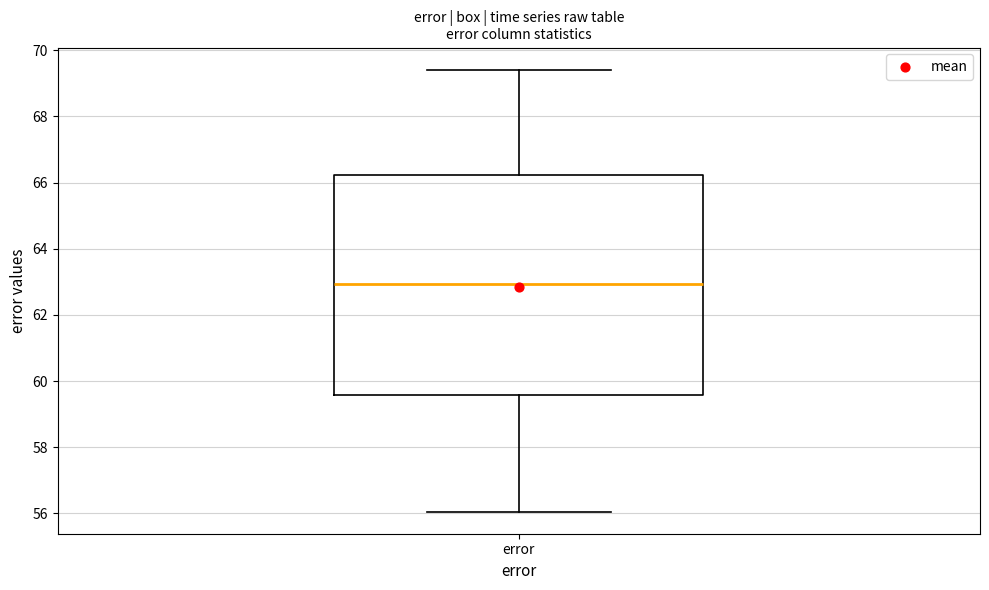

Read this box plot against the y-axis: the position of the median line, the range covered by the box, and the ends of both whiskers. The values are not printed on the chart, so give them approximately, as read against the axis.

median 63.0, box 59.6 to 66.2, whiskers 56.0 to 69.4